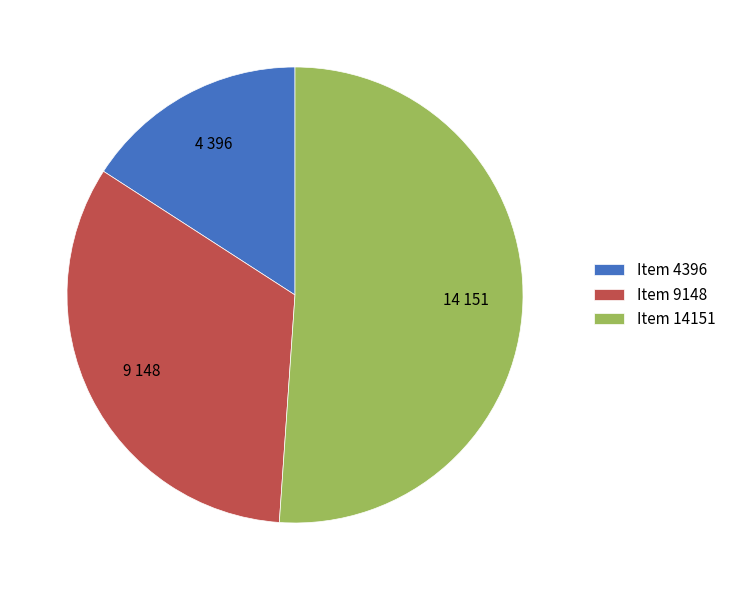

How many slices are in this pie chart?

3